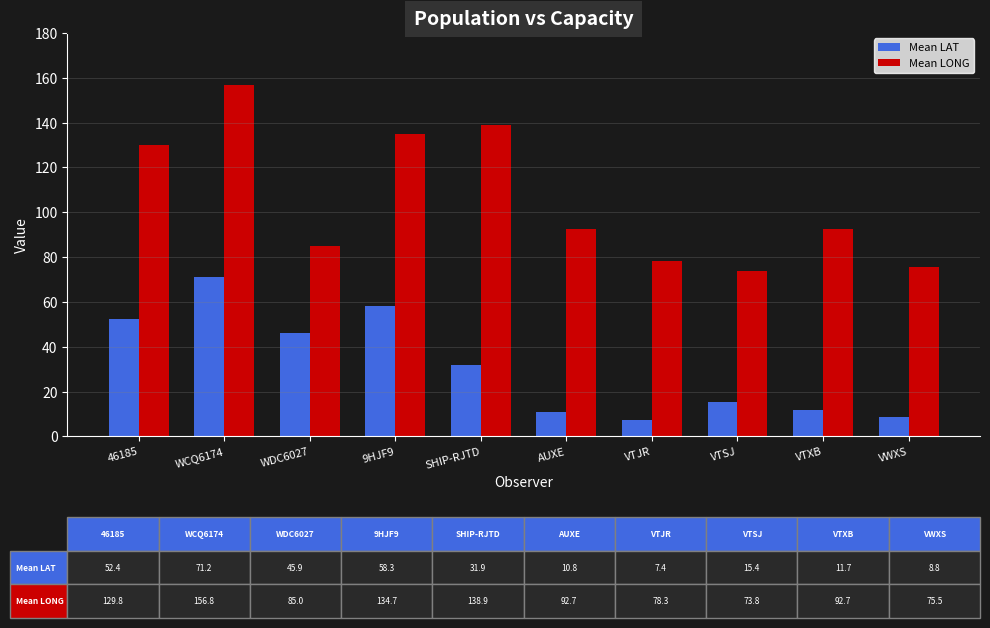

What is the total value across all series at 9HJF9?

193.0